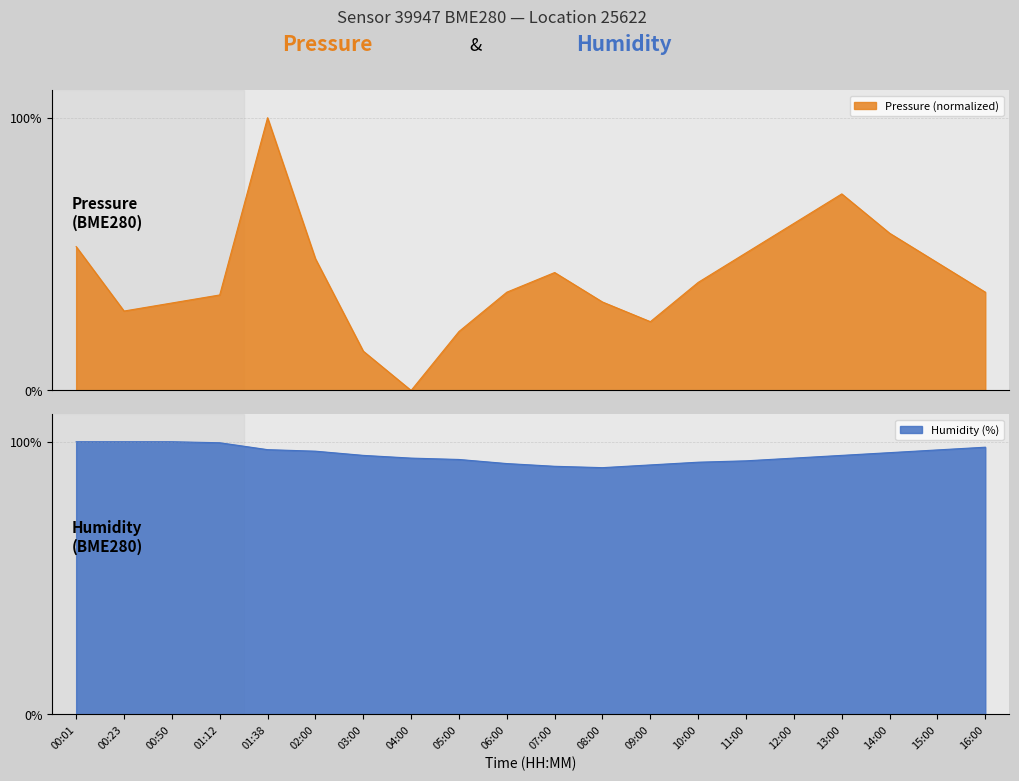

What is the label of the 4th point from the right?

13:00